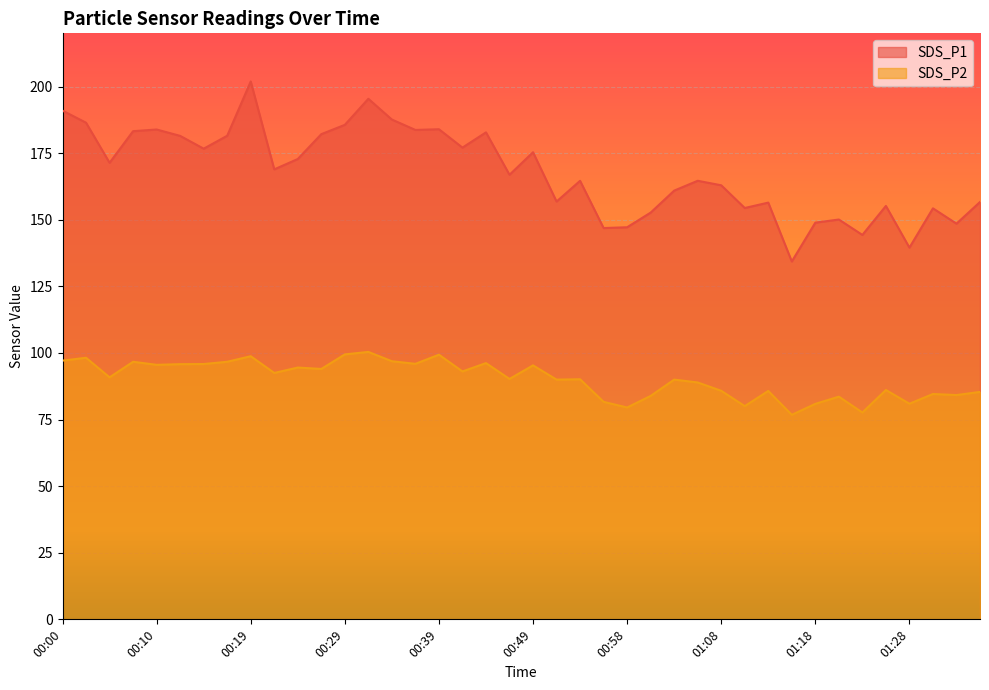

True or false: SDS_P2 and SDS_P1 intersect in this chart.

False